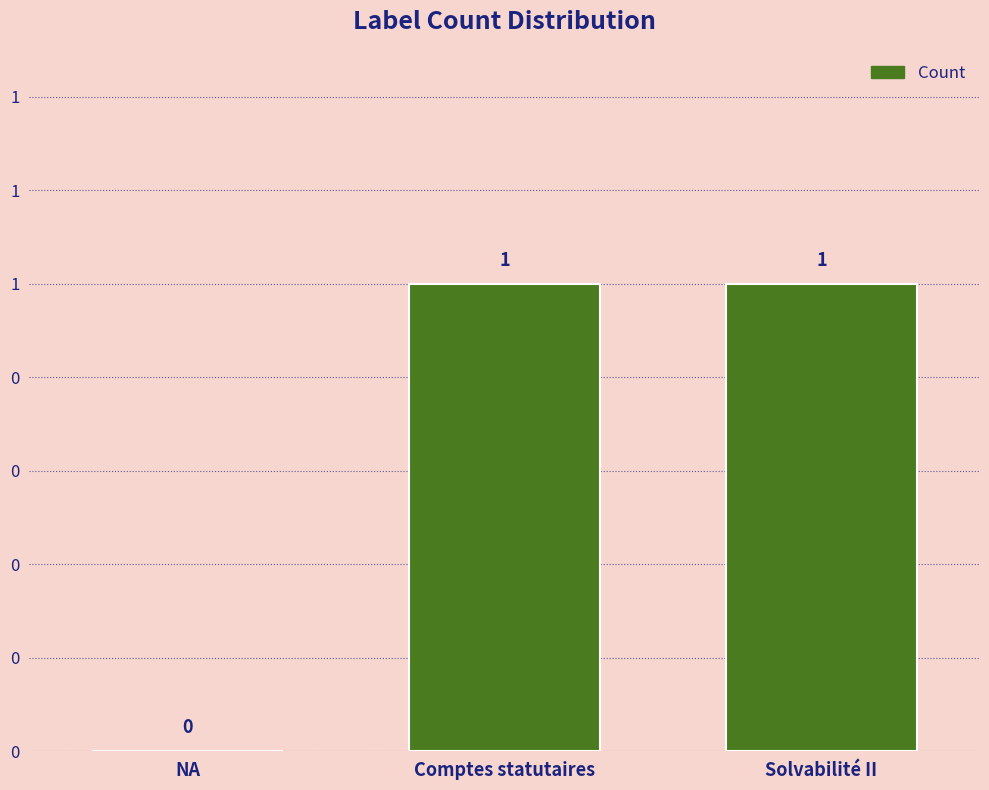

The value at Solvabilité II is 1. True or false?

True